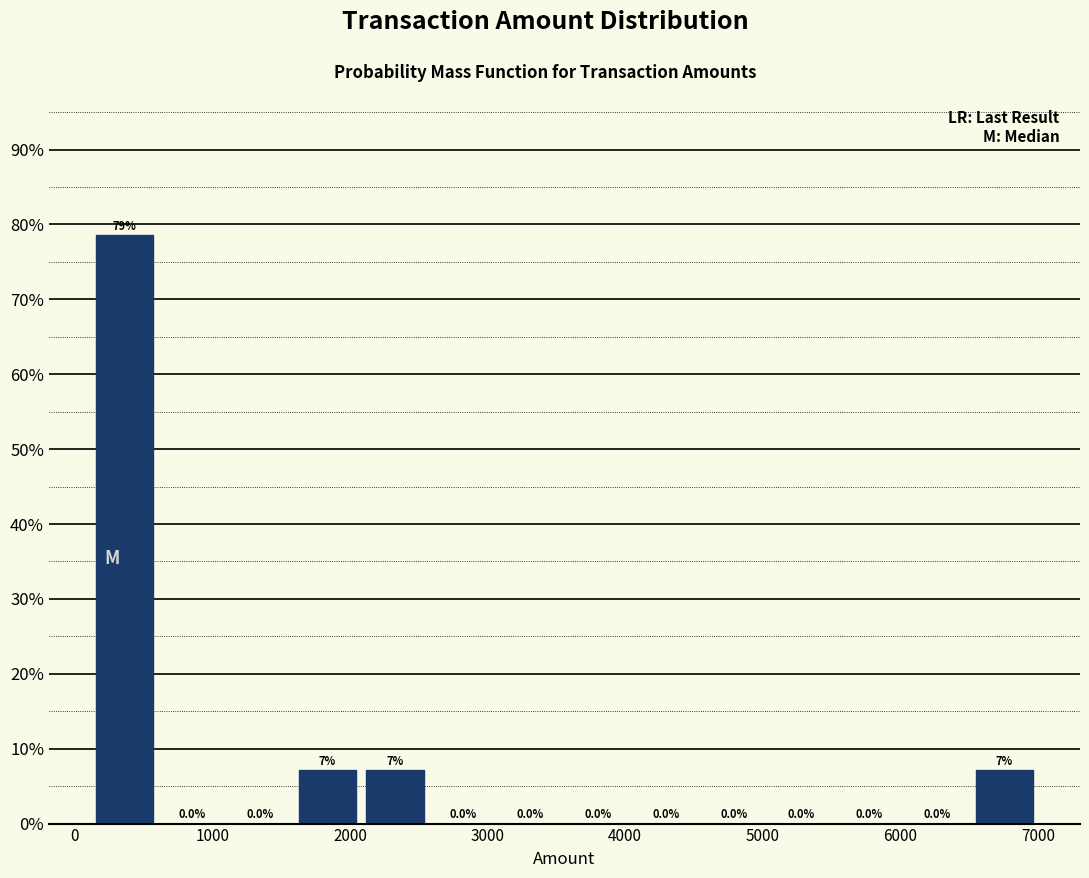

Over which range of the x-axis is the bar tallest?

100 to 600